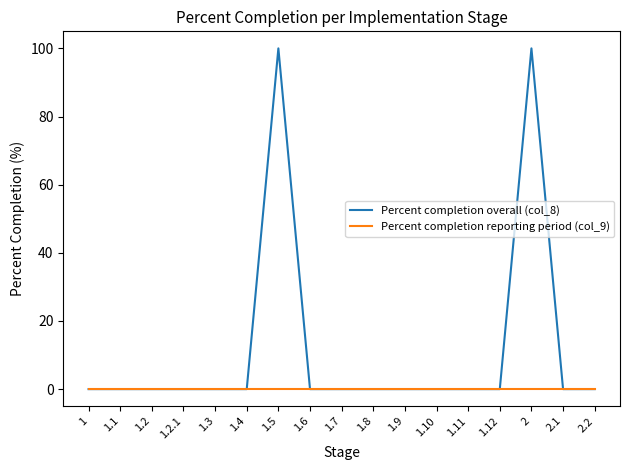

What is the difference between the maximum and minimum values in the Percent completion overall (col_8) series?

100